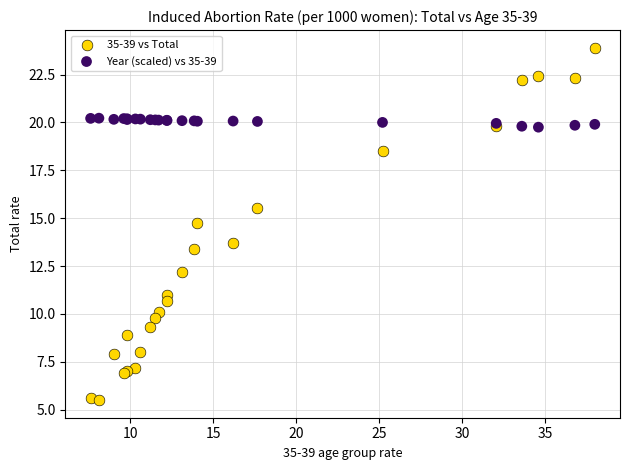

Which series reaches the minimum Y coordinate?

35-39 vs Total